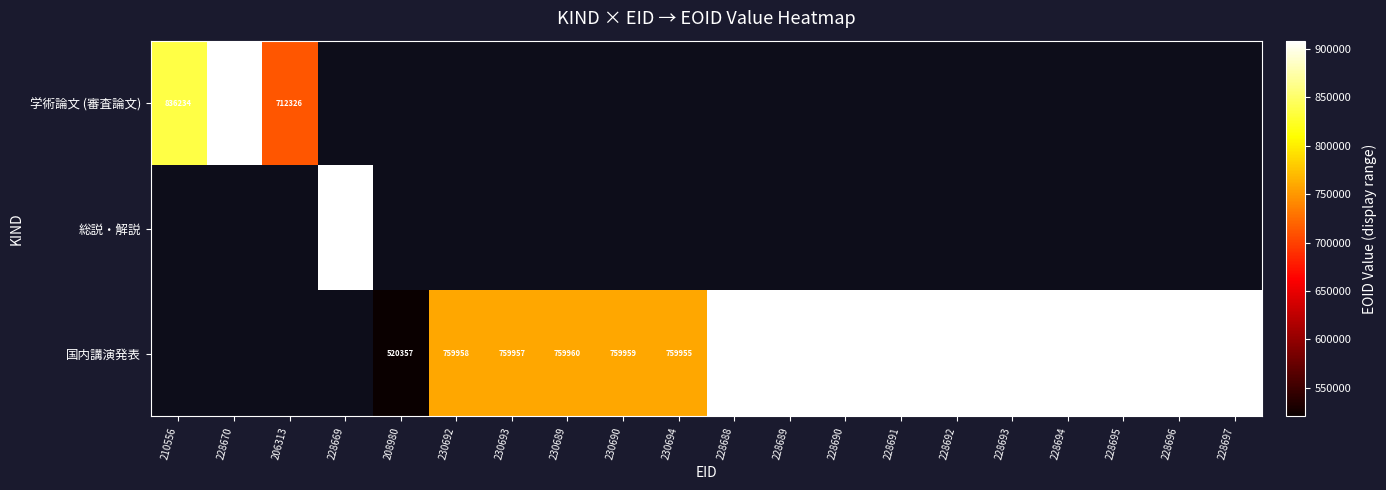

The 国内講演発表 series shows 560301 at 228691. True or false?

False